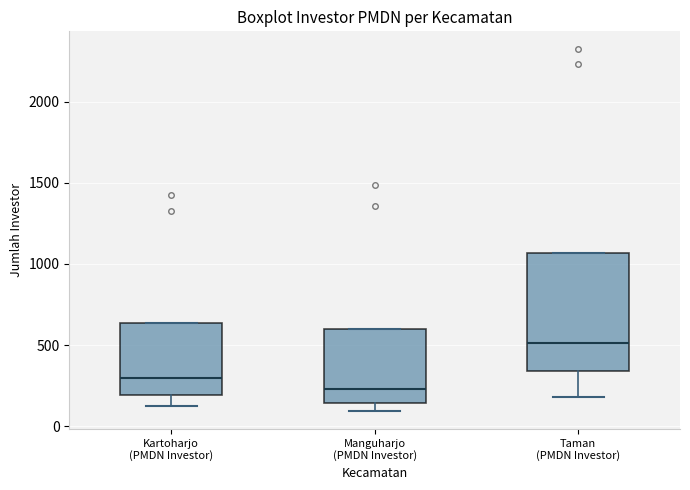

Reading left to right, transcribe this box plot: for each box, give where its median line is, the range the box spans, and where its two whiskers end, as read against the y-axis. The values are not printed on the chart, so give them approximately, as read against the axis.

Kartoharjo (PMDN Investor): median 300, box 200 to 650, whiskers 150 to 650
Manguharjo (PMDN Investor): median 250, box 150 to 600, whiskers 100 to 600
Taman (PMDN Investor): median 500, box 350 to 1050, whiskers 200 to 1050